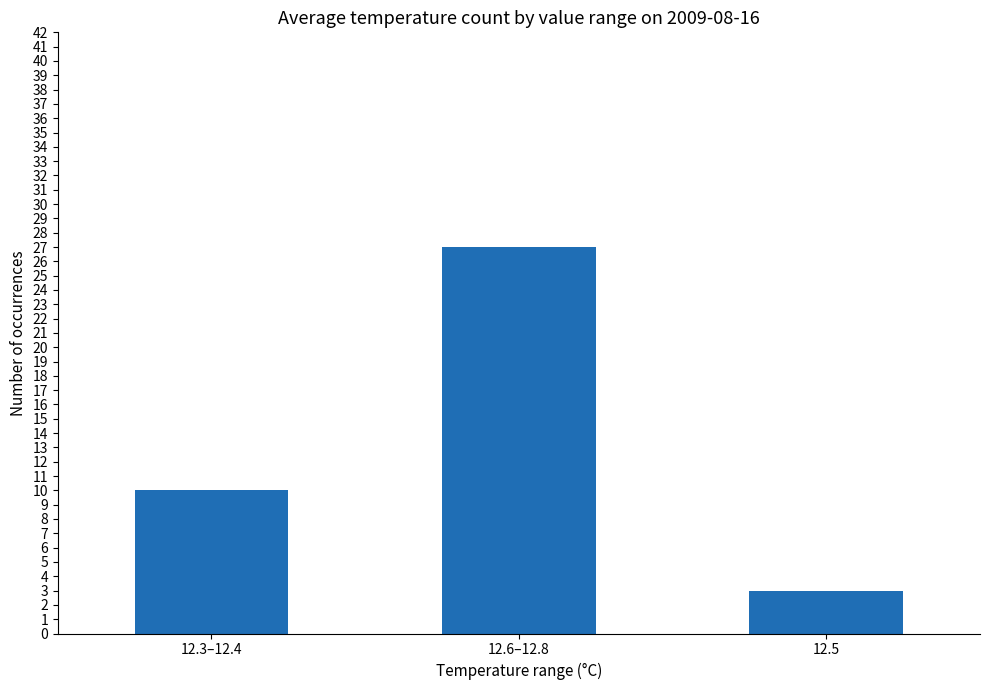

The value at 12.6–12.8 is 27. True or false?

True